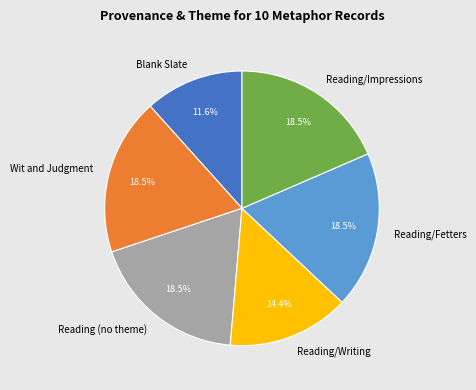

True or false: Blank Slate accounts for 25% of the total.

False